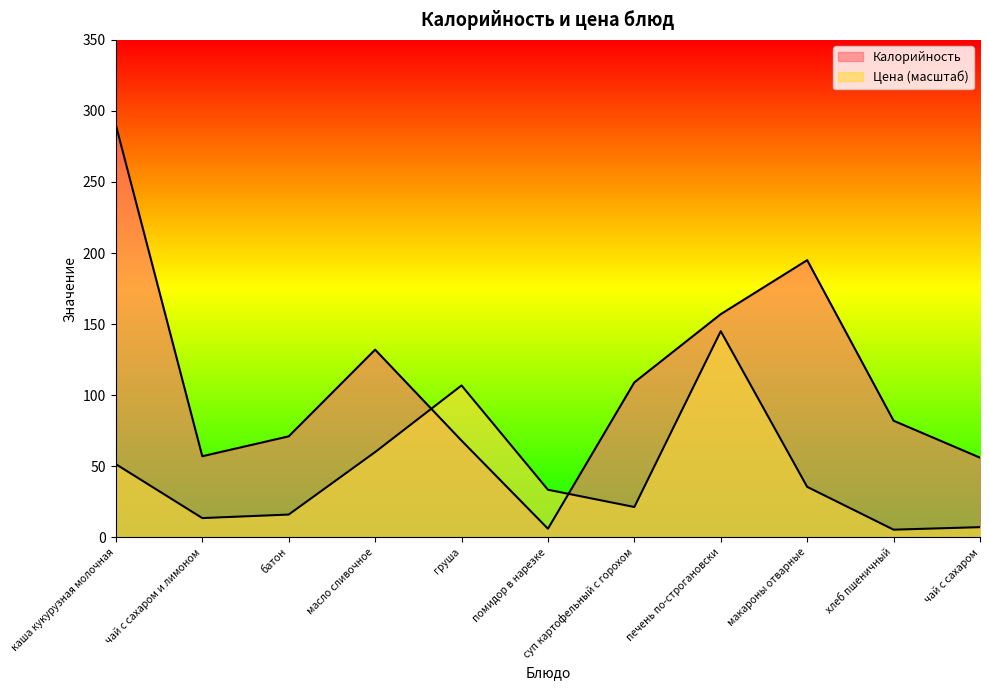

True or false: Цена has more than 1 interior local peaks.

True